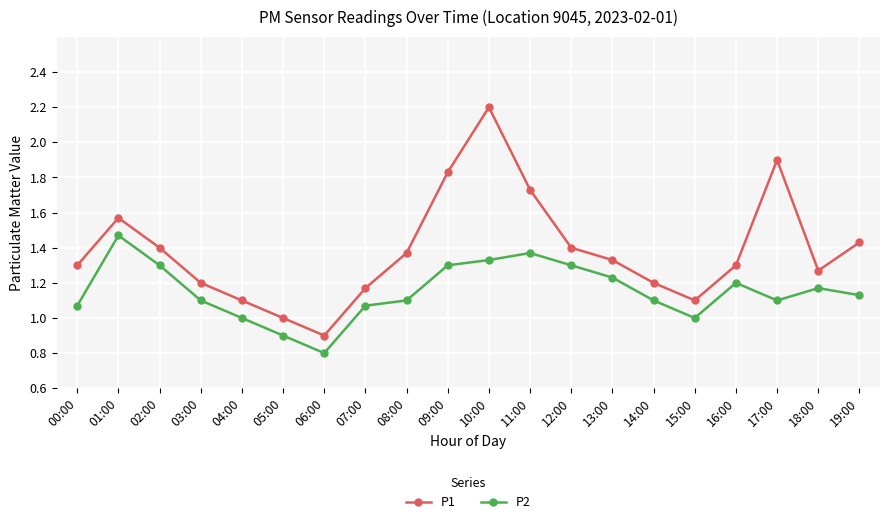

Which series has the largest range (max minus min)?

P1